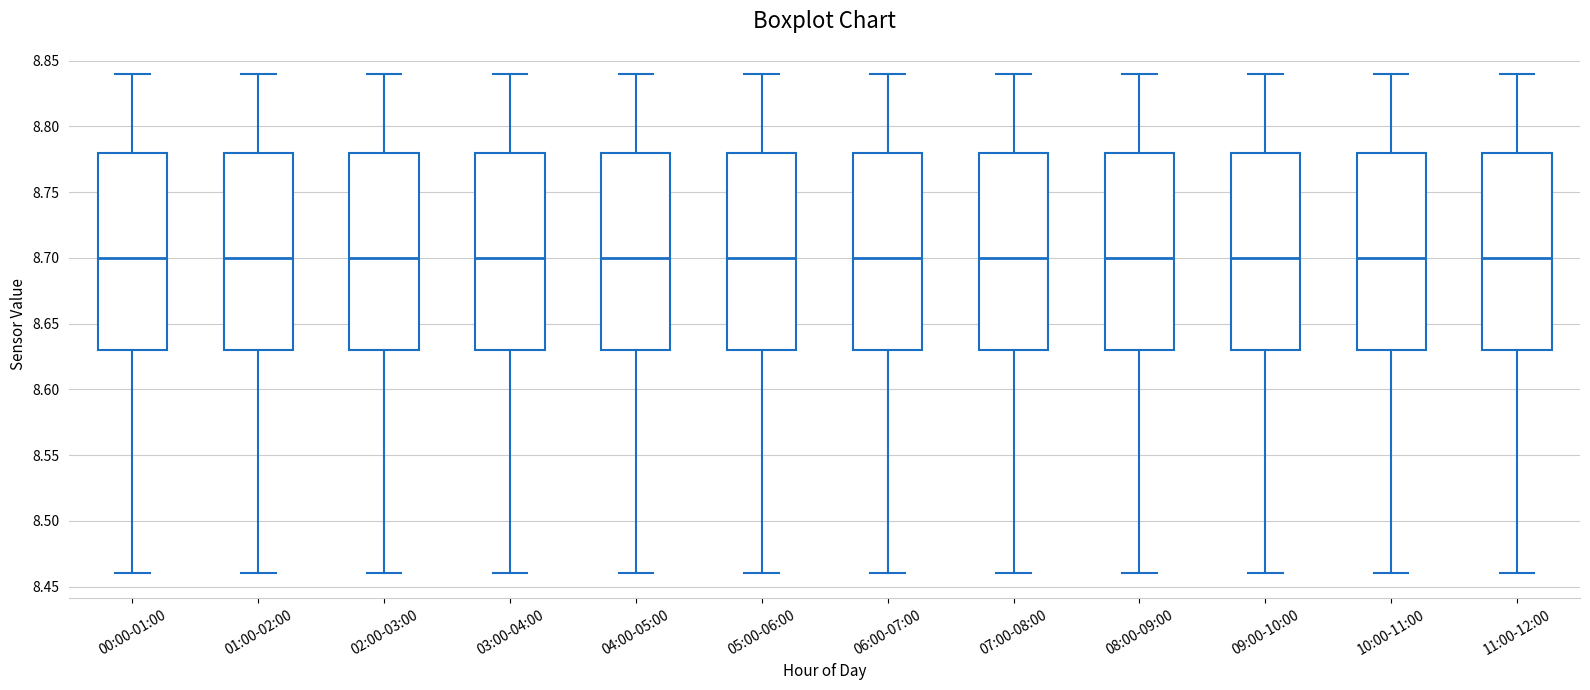

Reading left to right, read every box against the y-axis: the position of its median line, the range the box covers, and the ends of its whiskers. The values are not printed on the chart, so give them approximately, as read against the axis.

00:00-01:00: median 8.70, box 8.63 to 8.78, whiskers 8.46 to 8.84
01:00-02:00: median 8.70, box 8.63 to 8.78, whiskers 8.46 to 8.84
02:00-03:00: median 8.70, box 8.63 to 8.78, whiskers 8.46 to 8.84
03:00-04:00: median 8.70, box 8.63 to 8.78, whiskers 8.46 to 8.84
04:00-05:00: median 8.70, box 8.63 to 8.78, whiskers 8.46 to 8.84
05:00-06:00: median 8.70, box 8.63 to 8.78, whiskers 8.46 to 8.84
06:00-07:00: median 8.70, box 8.63 to 8.78, whiskers 8.46 to 8.84
07:00-08:00: median 8.70, box 8.63 to 8.78, whiskers 8.46 to 8.84
08:00-09:00: median 8.70, box 8.63 to 8.78, whiskers 8.46 to 8.84
09:00-10:00: median 8.70, box 8.63 to 8.78, whiskers 8.46 to 8.84
10:00-11:00: median 8.70, box 8.63 to 8.78, whiskers 8.46 to 8.84
11:00-12:00: median 8.70, box 8.63 to 8.78, whiskers 8.46 to 8.84